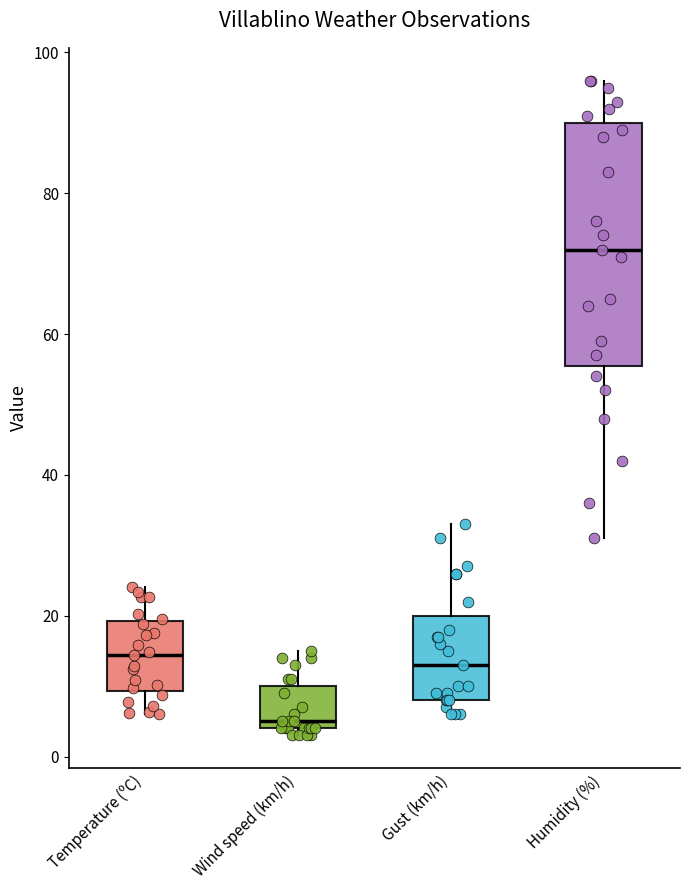

Comparing the boxes themselves (not the whiskers), which one is the tallest?

Humidity (%)